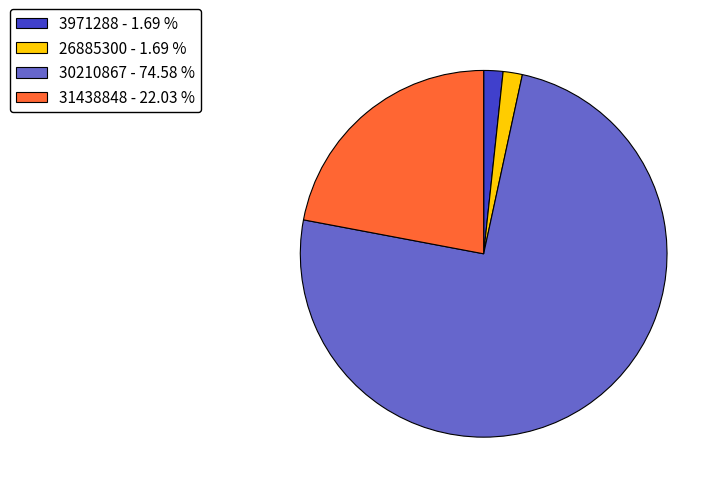

Is it true that 31438848 is 22% of the pie?

True